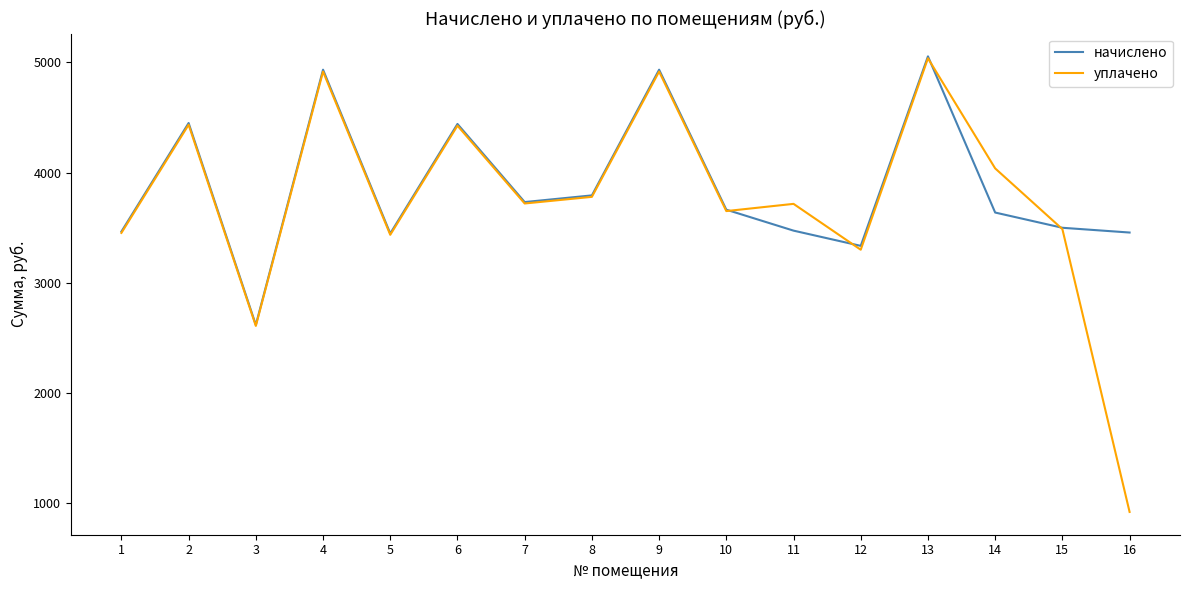

What is the maximum value shown in the chart?

5054.4